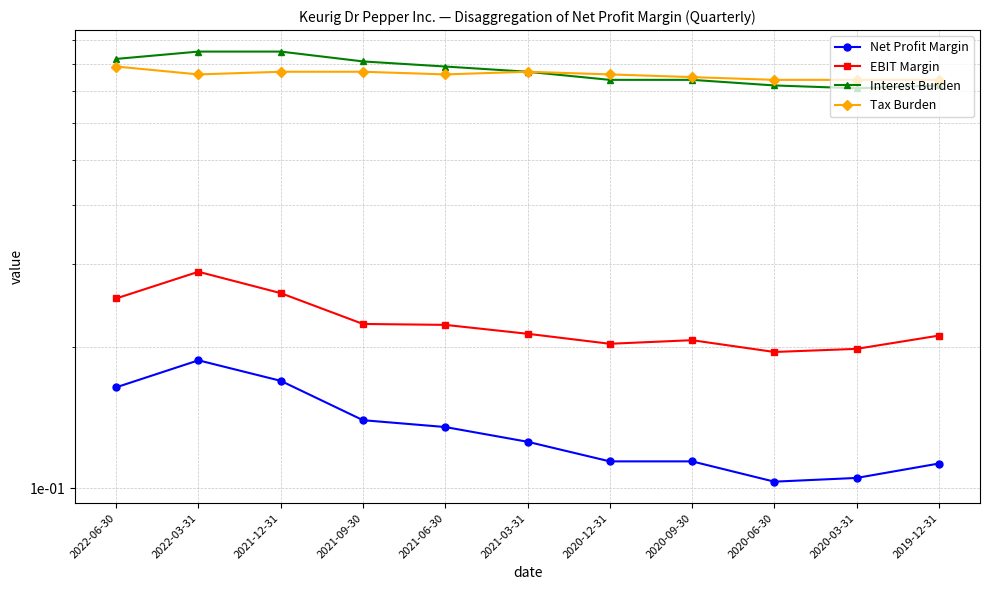

Which has a higher value, 2022-03-31 or 2021-06-30?

2022-03-31